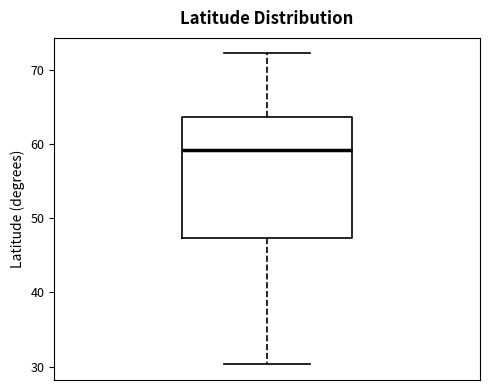

Where does the median line of the box sit on the y-axis? The values are not printed on the chart, so give them approximately, as read against the axis.

59